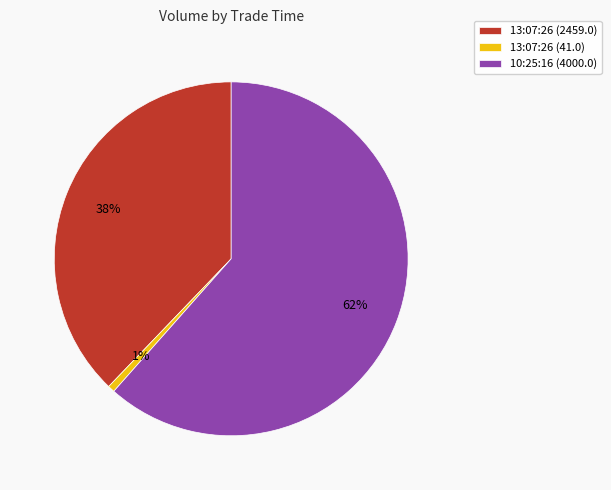

Is there any slice that represents more than half of the pie?

Yes